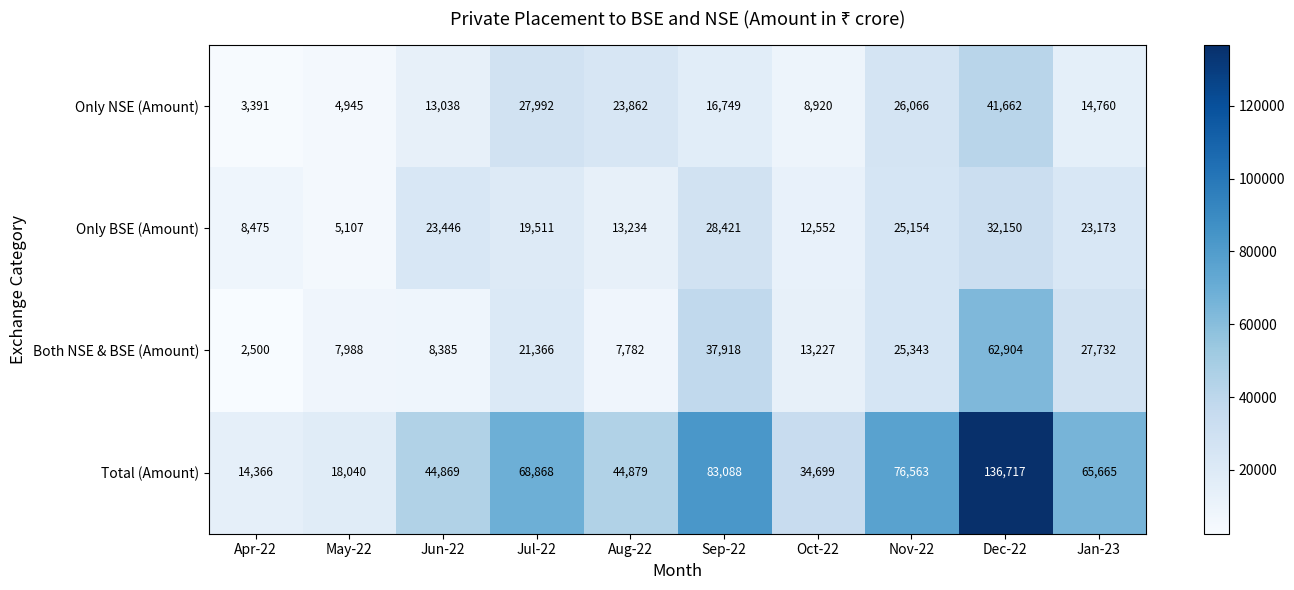

The value of Total (Amount) at Jul-22 is 68868. True or false?

True